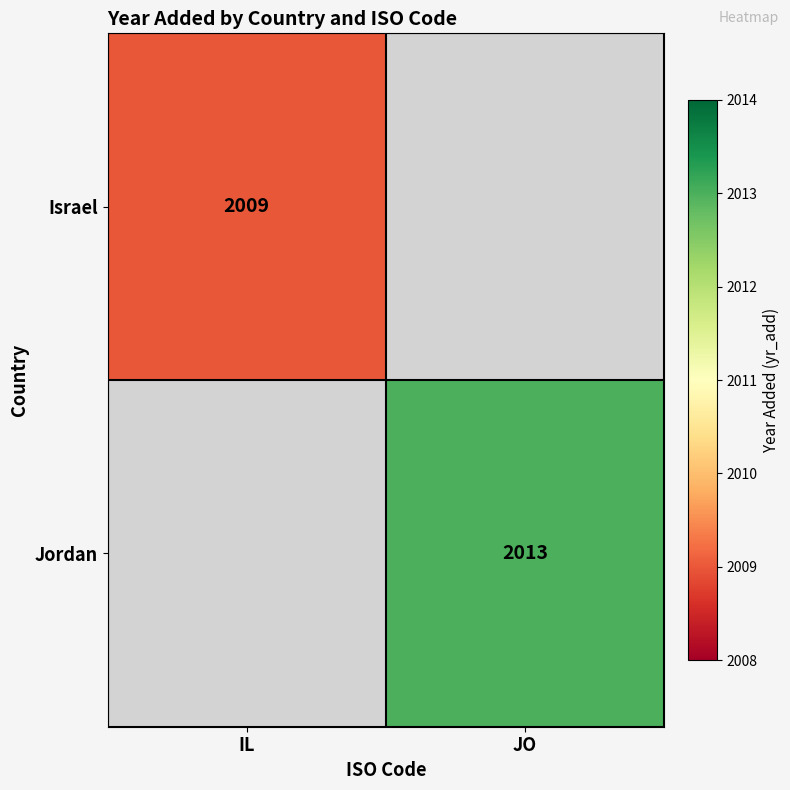

Is it true that Jordan equals 3059 at JO?

False